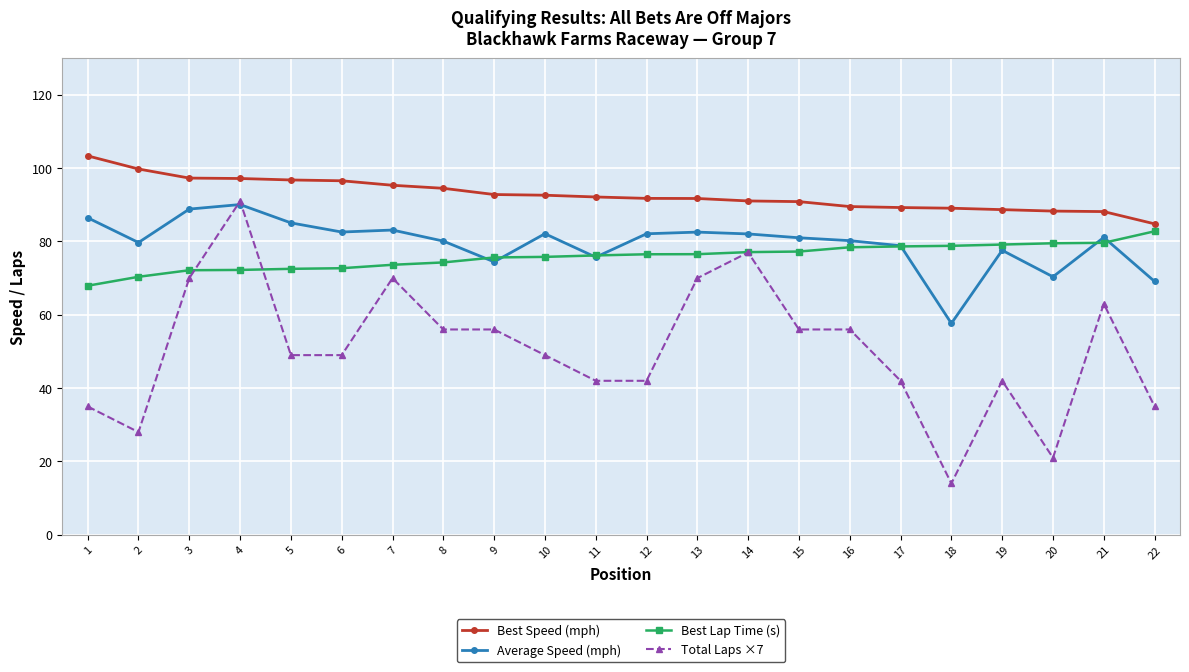

At which label does Average Speed (mph) reach its minimum?

18